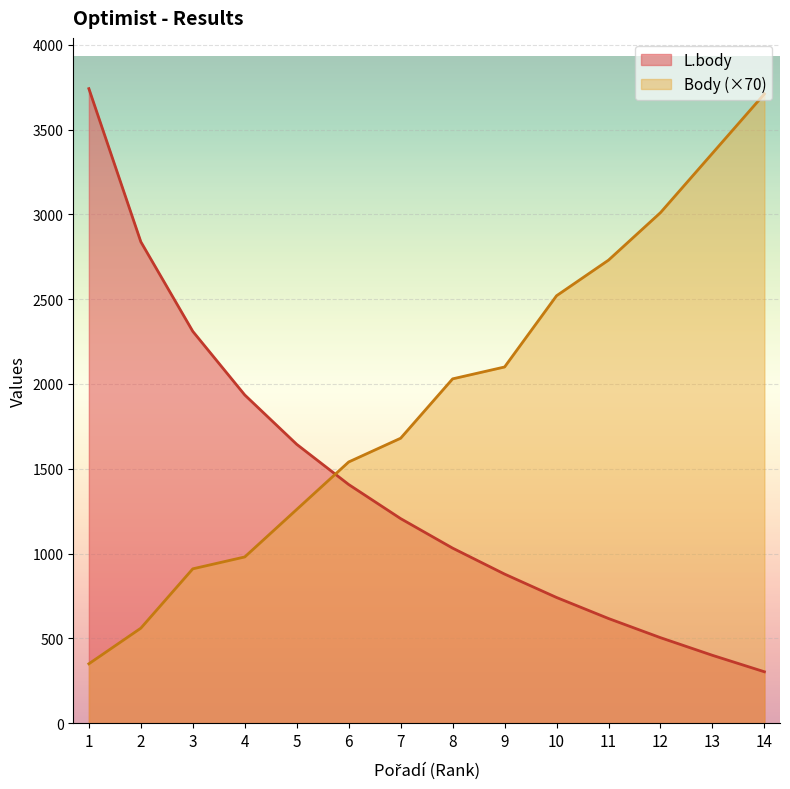

How many data points in Body are less than 2030?

7